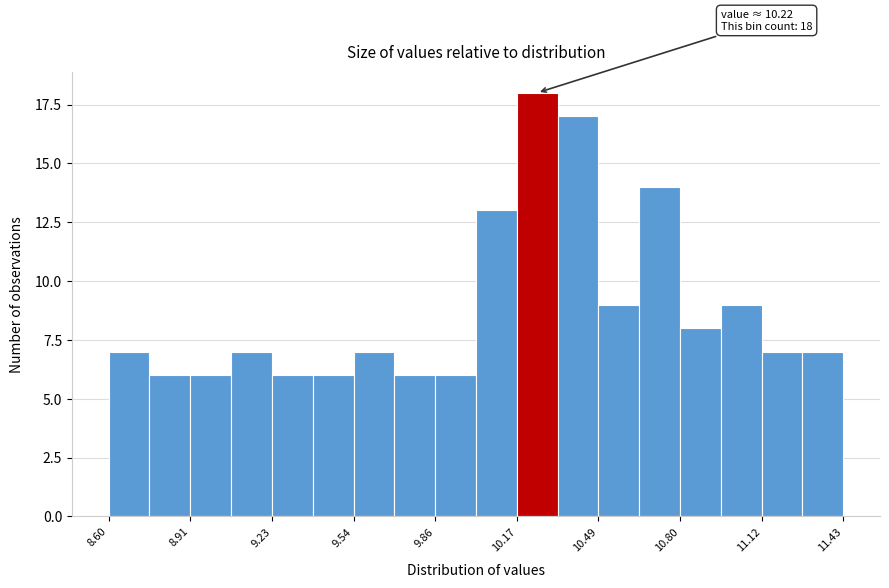

Around what value on the x-axis is the tallest bar? Give the approximate position of its centre, as read against the axis.

10.25